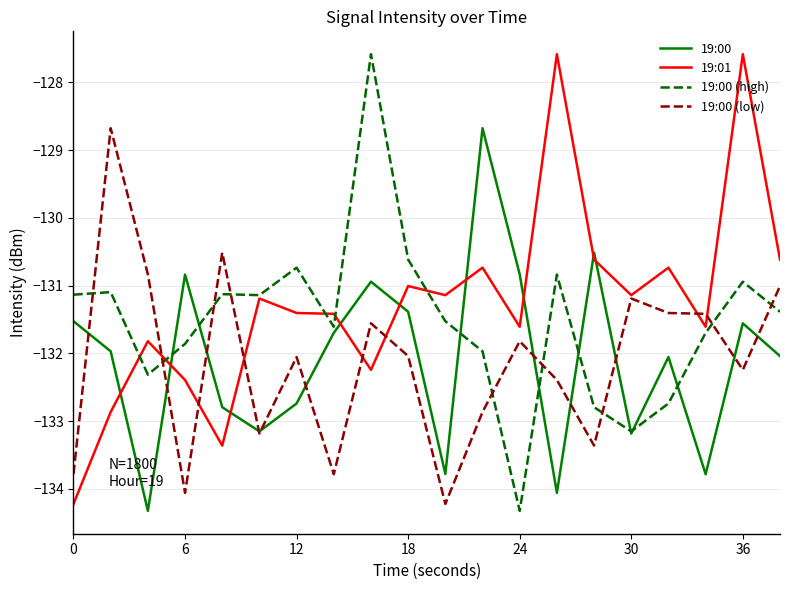

True or false: 19:00 (low) has more than 1 interior local peaks.

True